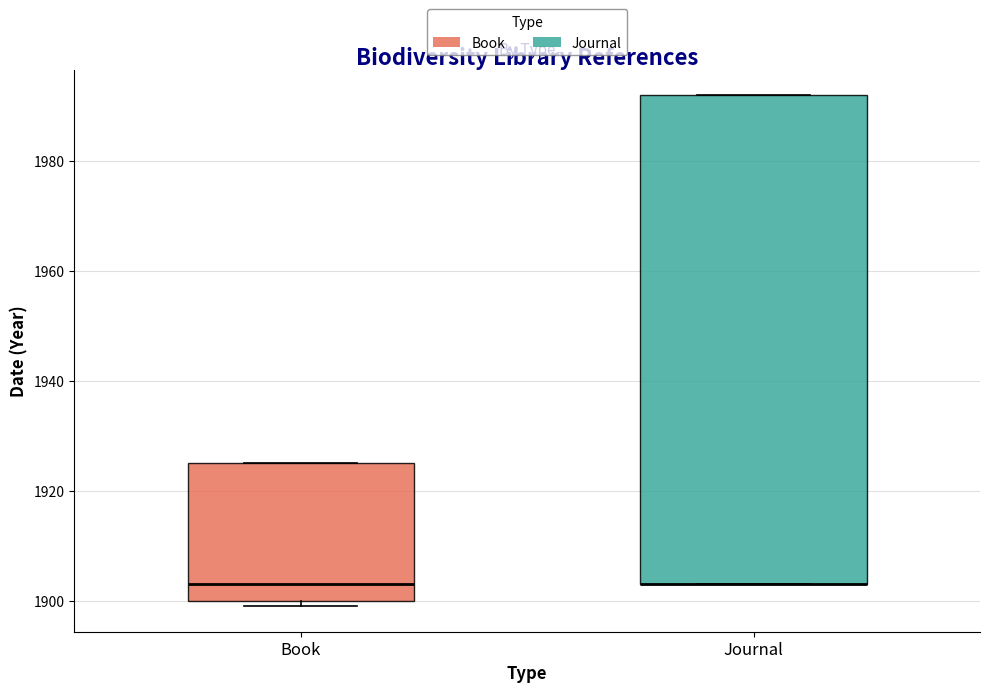

Which box is the tallest, from its lower edge to its upper edge?

Journal